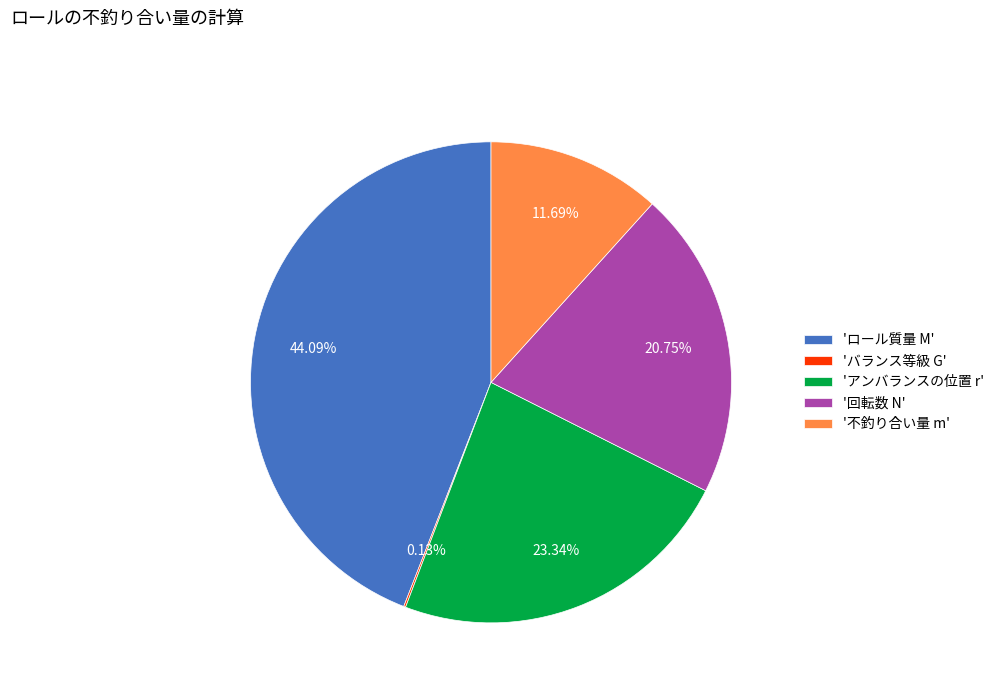

Do '回転数 N' and 'ロール質量 M' together represent more than half of the pie?

Yes